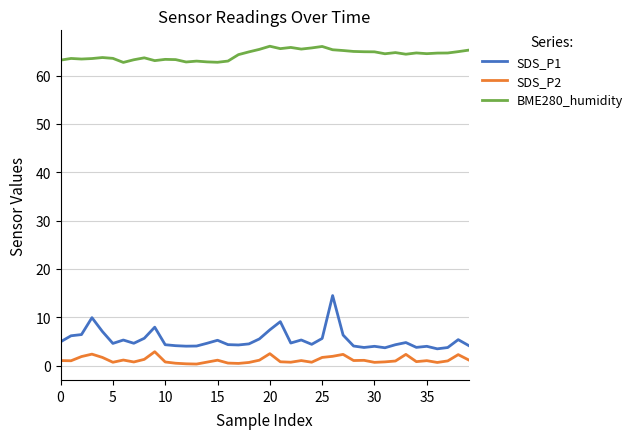

Which series has the largest total across all categories?

BME280_humidity